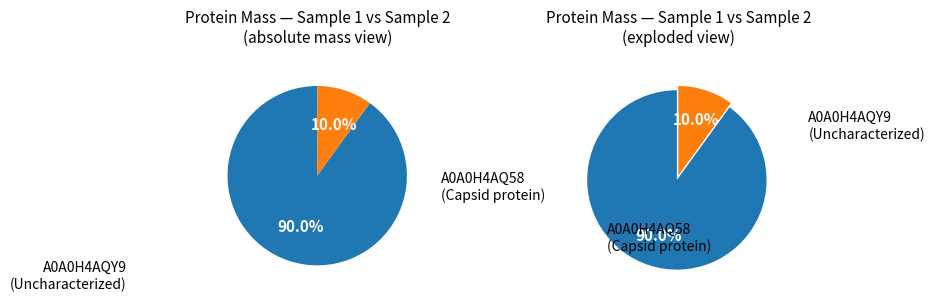

True or false: tr|A0A0H4AQ58|A0A0H4AQ58_9VIRU Capsid protein accounts for 90% of the total.

True